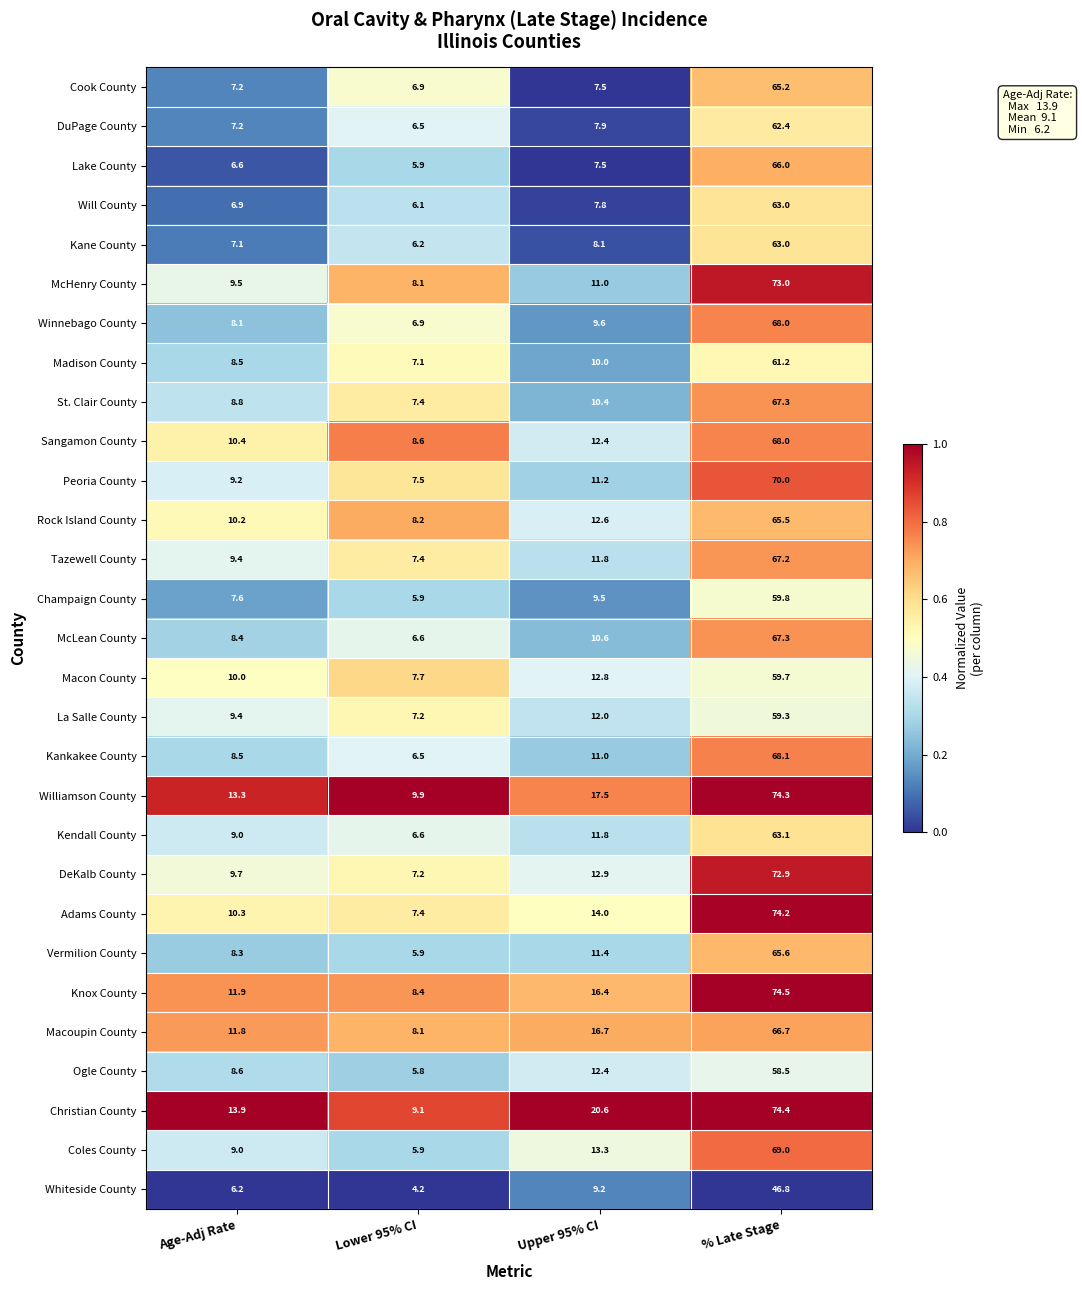

Is it true that Coles County equals 9.0 at Age-Adj Rate?

True